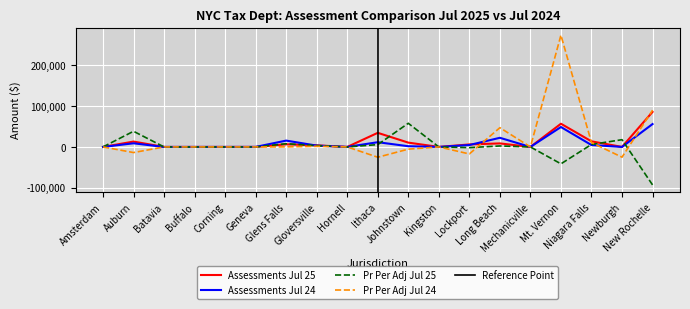

Which category has the highest value across all series?

Mt. Vernon